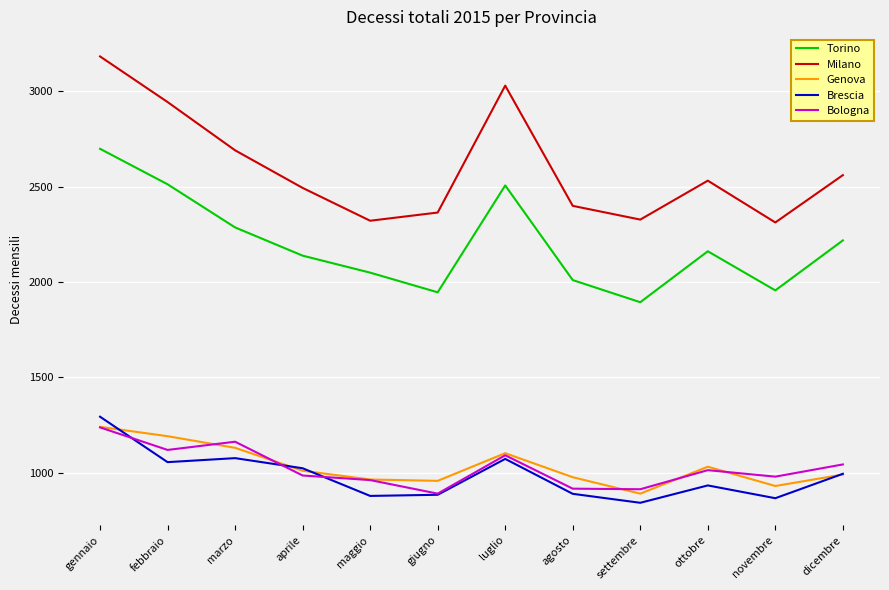

What position from the right is agosto?

5